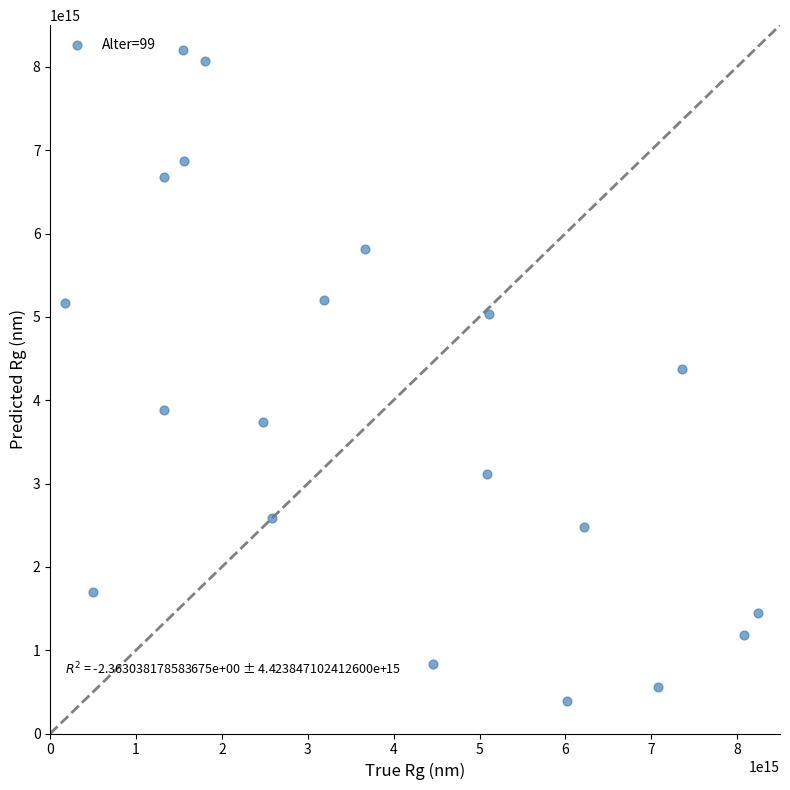

What is the range of X values (max minus min)?

8069265541862631.0